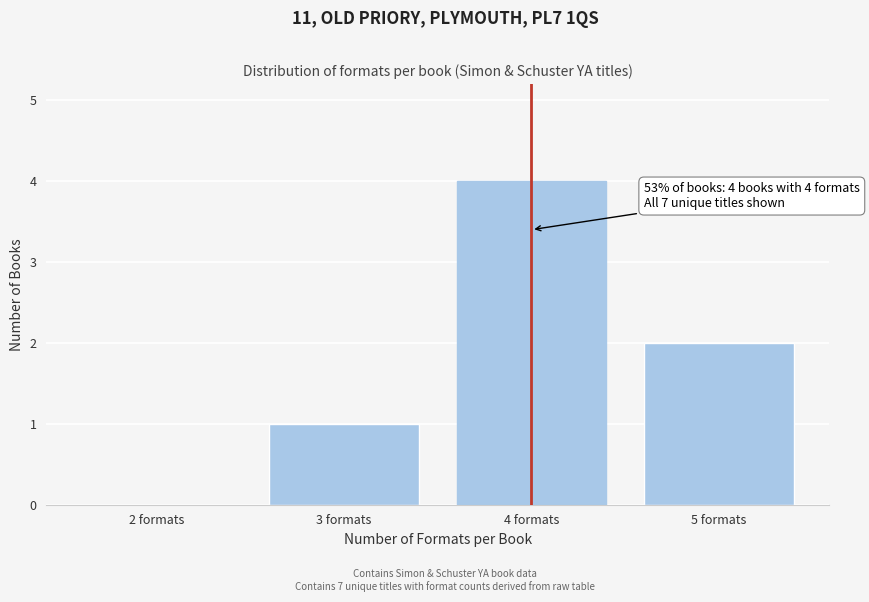

Reading left to right, what are all the values shown in this chart?

2 formats=0	3 formats=1	4 formats=4	5 formats=2